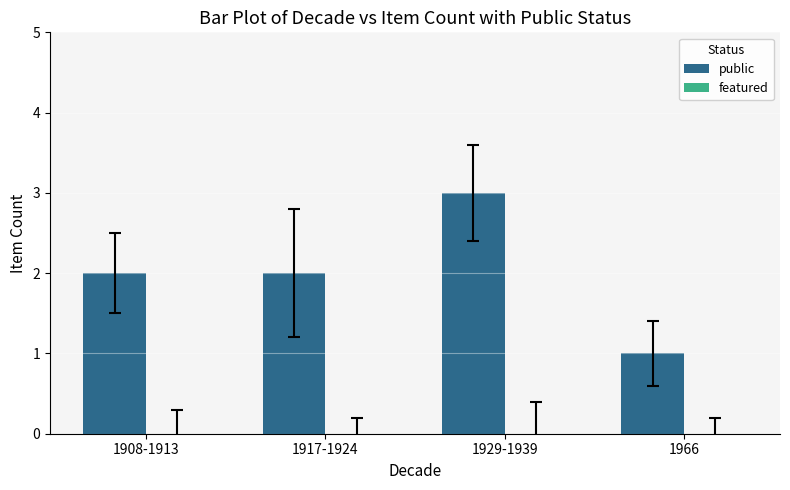

Is it true that the value at 1917-1924 is 1?

False